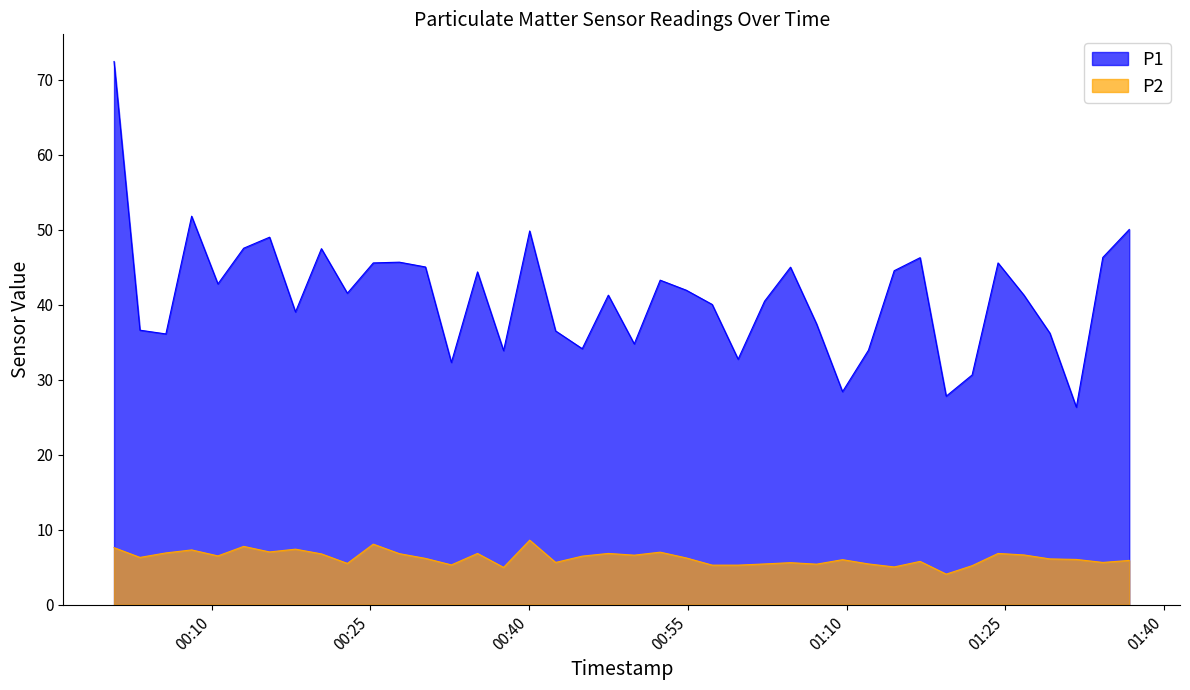

What is the highest value of the P1 series?

72.4